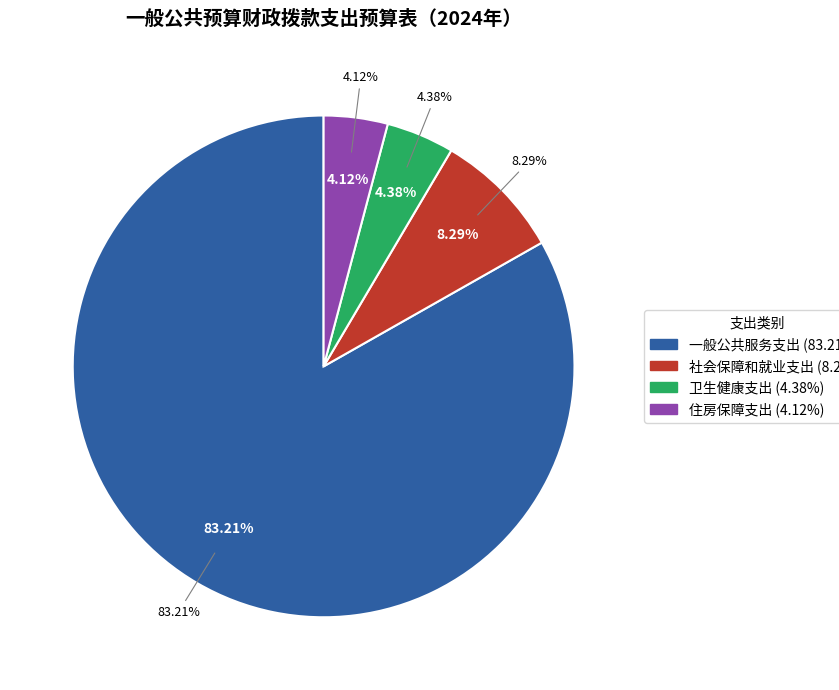

How much of the chart is everything except 住房保障支出?

95.9%